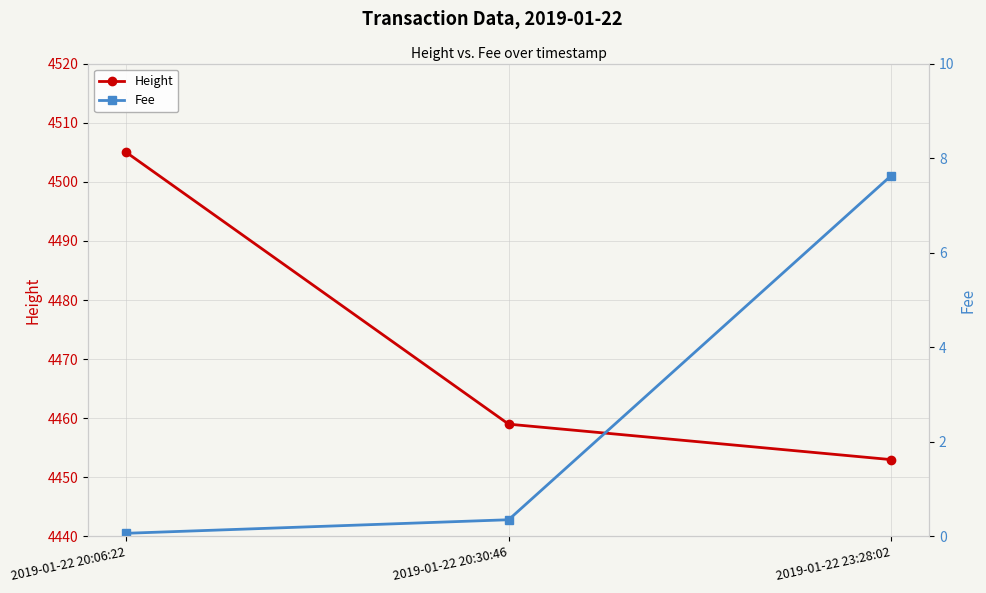

At which label does Fee reach its minimum?

2019-01-22 20:06:22